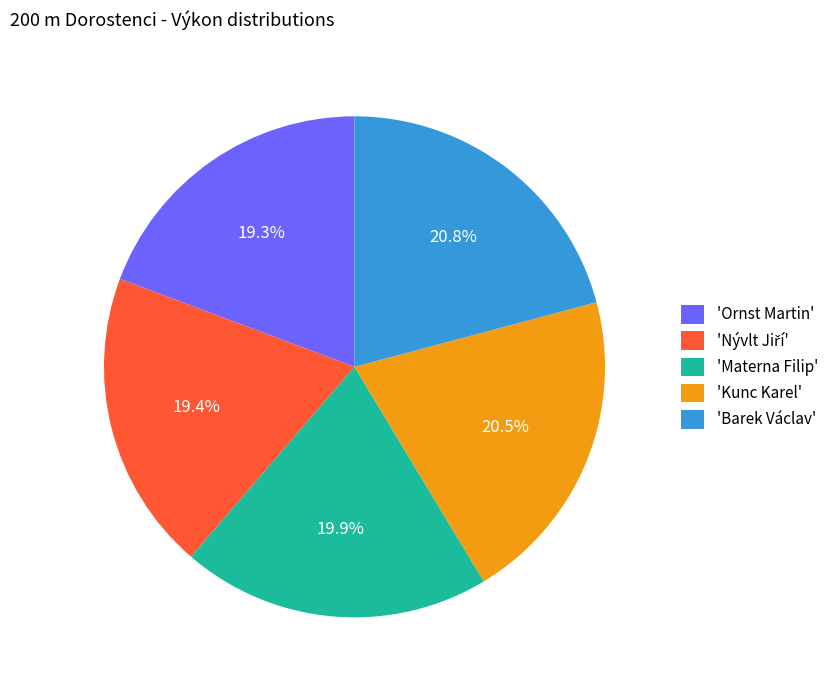

Between 'Materna Filip' and 'Ornst Martin', which is larger?

'Materna Filip'